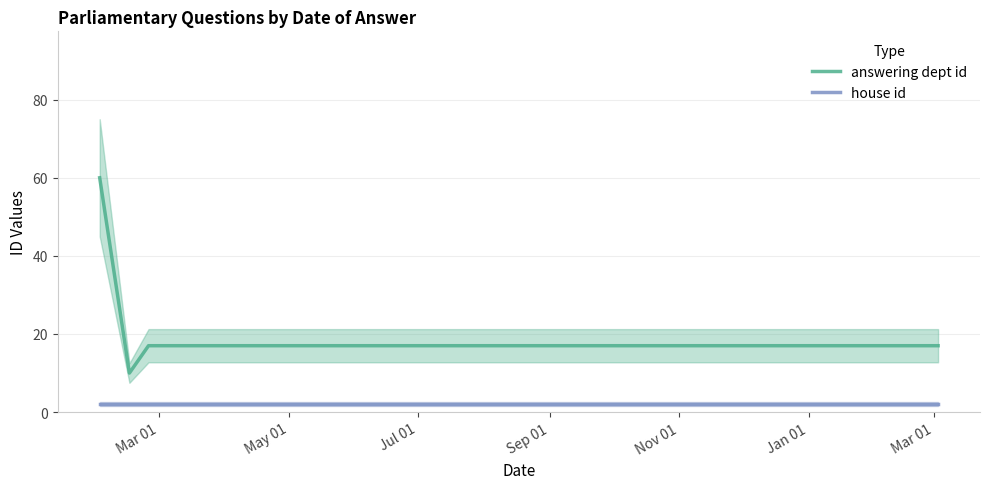

True or false: answering dept id and house id intersect in this chart.

False